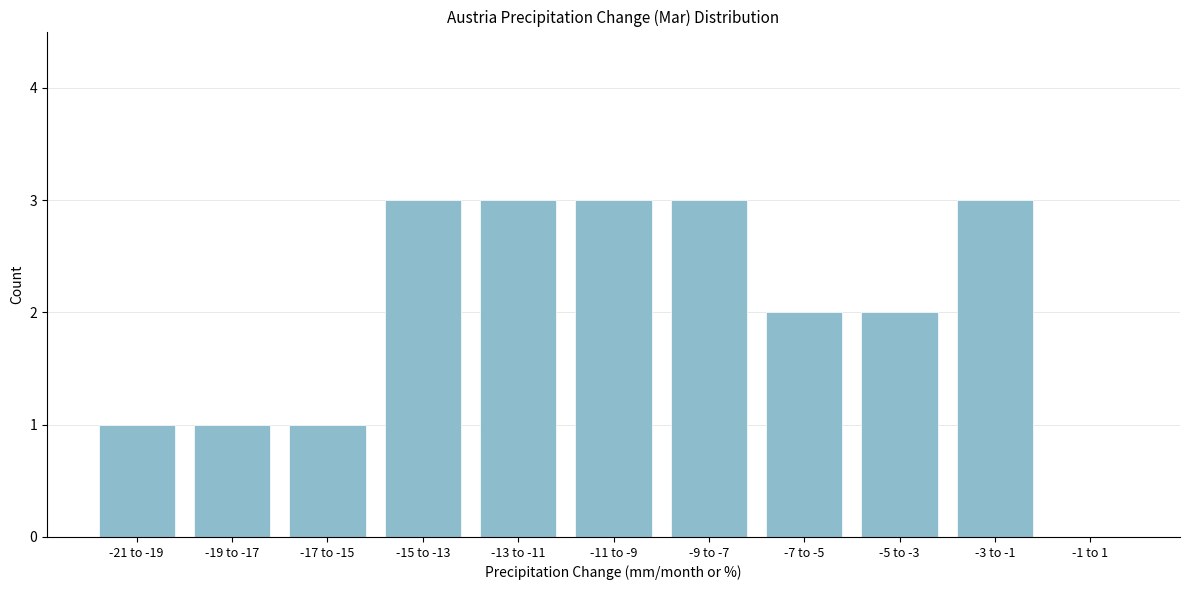

Reading left to right, what are all the values shown in this chart?

-21 to -19=1	-19 to -17=1	-17 to -15=1	-15 to -13=3	-13 to -11=3	-11 to -9=3	-9 to -7=3	-7 to -5=2	-5 to -3=2	-3 to -1=3	-1 to 1=0